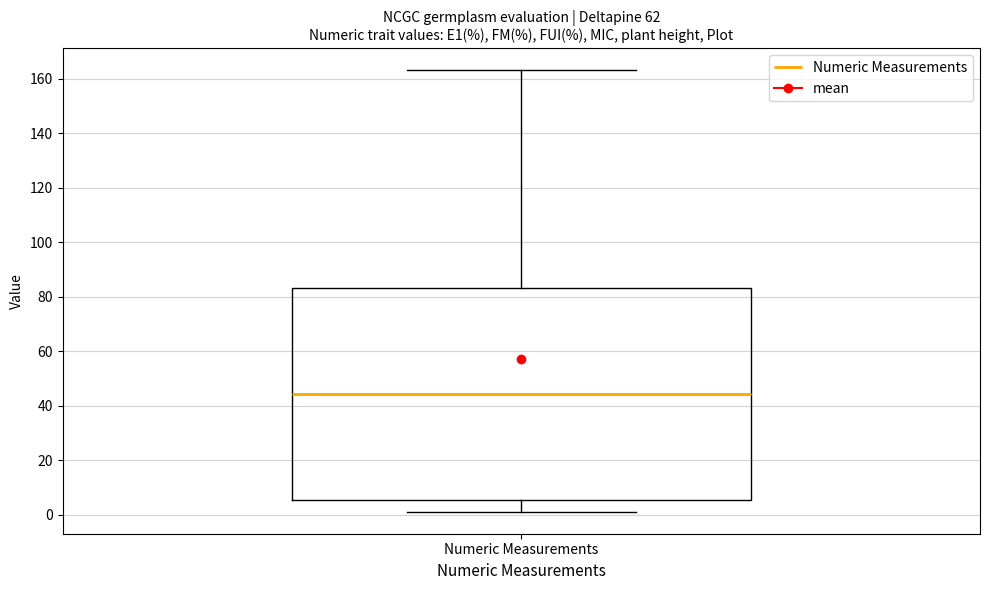

Transcribe this box plot: give where the median line is, the range the box spans, and where the two whiskers end, as read against the y-axis. The values are not printed on the chart, so give them approximately, as read against the axis.

median 44, box 6 to 84, whiskers 2 to 164